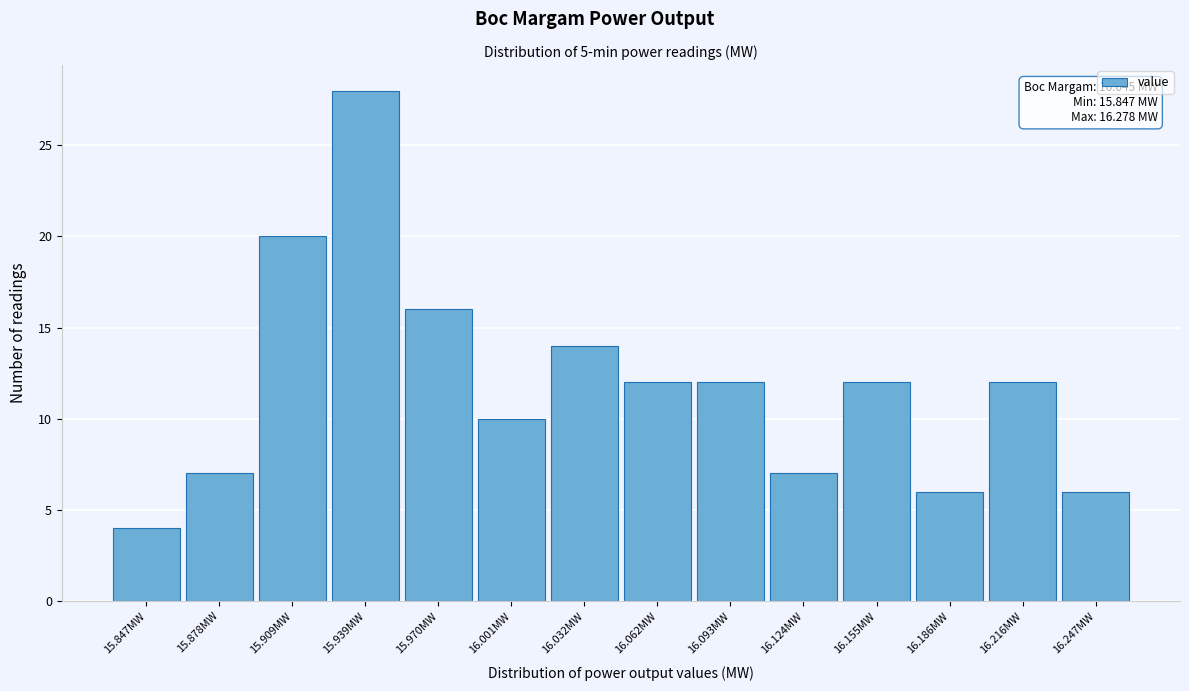

Reading left to right, what are all the values shown in this chart?

15.847MW=4	15.878MW=7	15.909MW=20	15.939MW=28	15.970MW=16	16.001MW=10	16.032MW=14	16.062MW=12	16.093MW=12	16.124MW=7	16.155MW=12	16.186MW=6	16.216MW=12	16.247MW=6